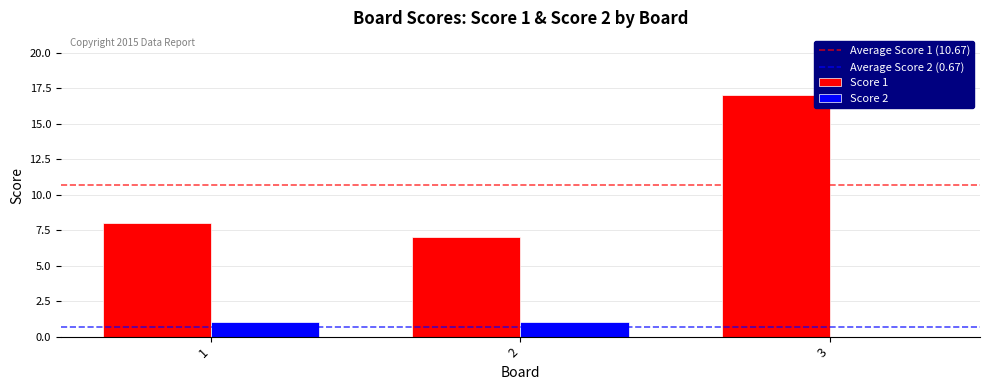

The Score 1 series shows 6 at 1. True or false?

False